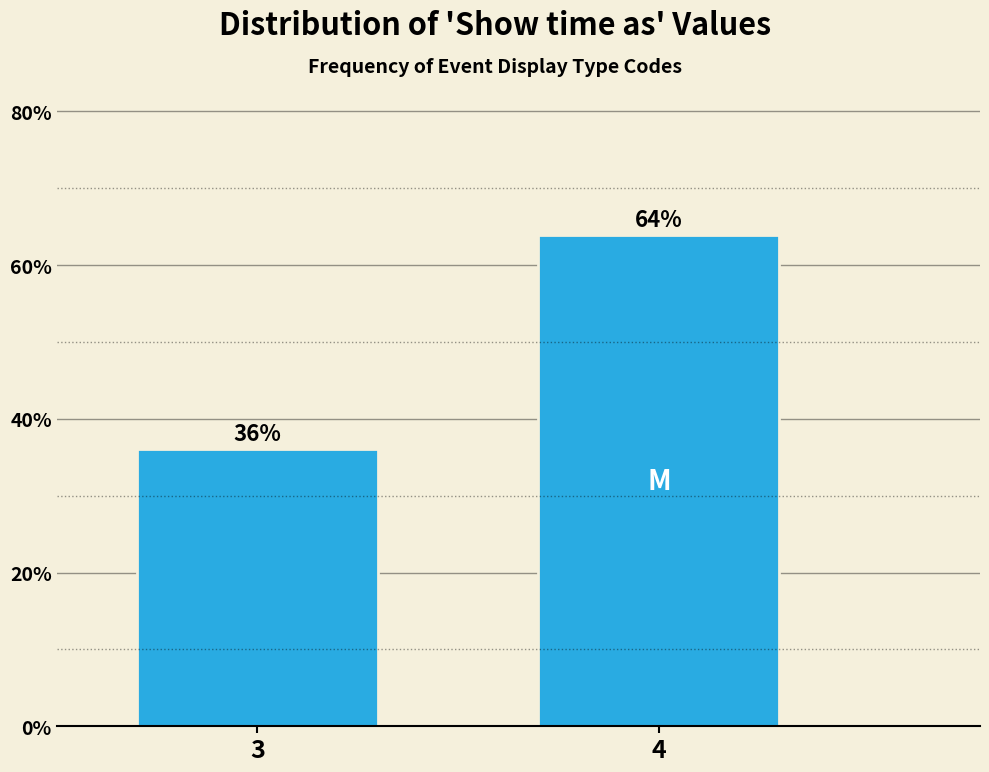

What is the approximate value at 4?

63.9